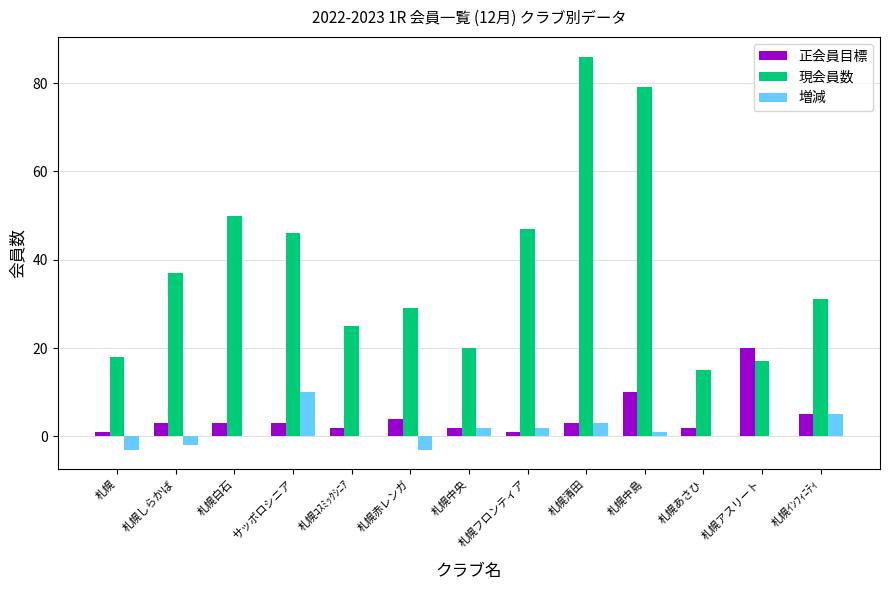

What is the sum of all 正会員目標 values?

59